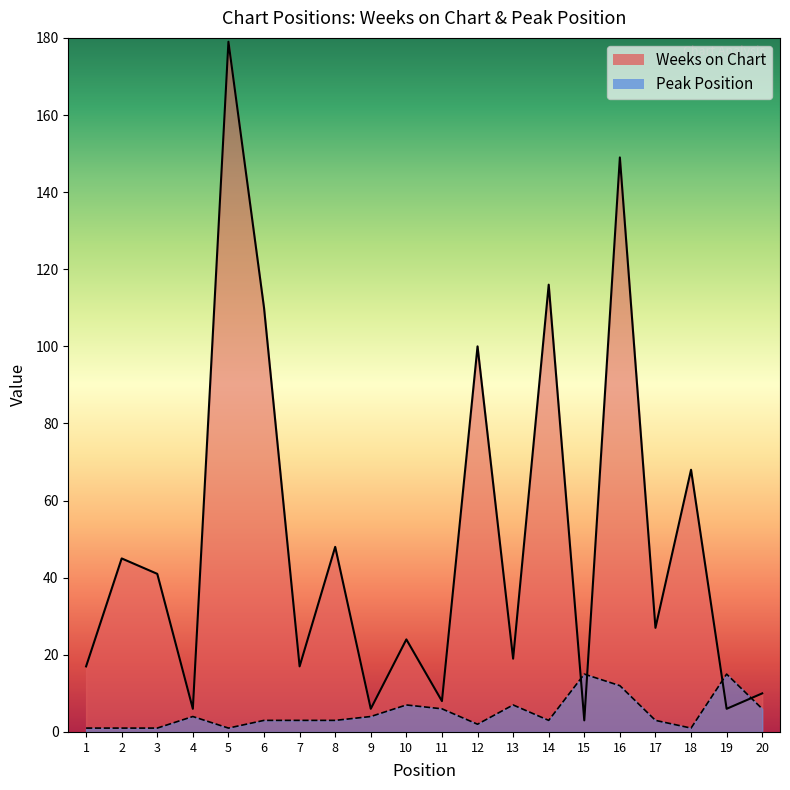

At which category is the sum across all series the highest?

5